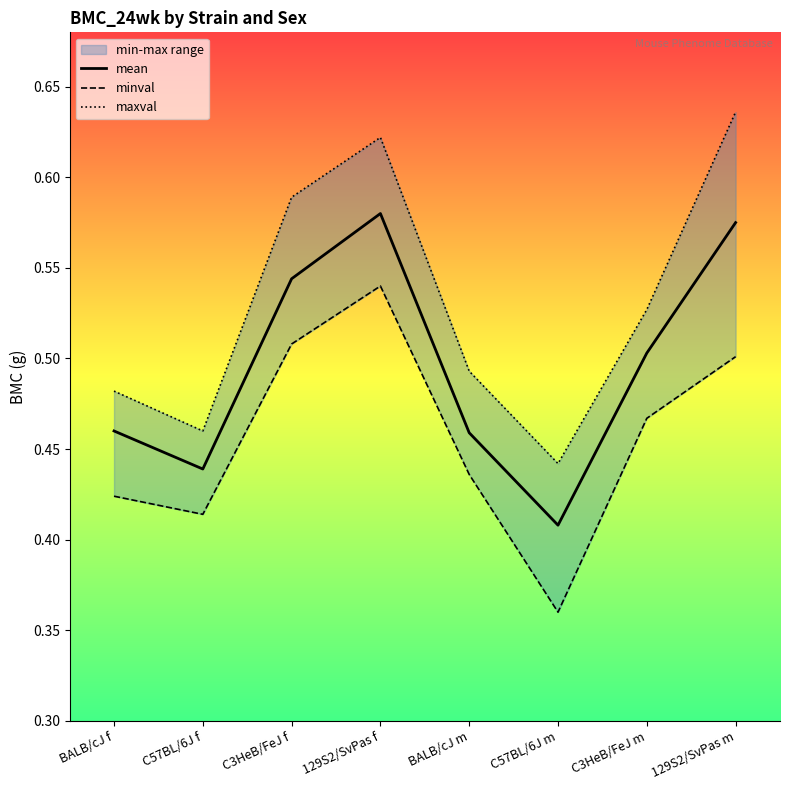

At which label is mean closest to 0?

C57BL/6J m